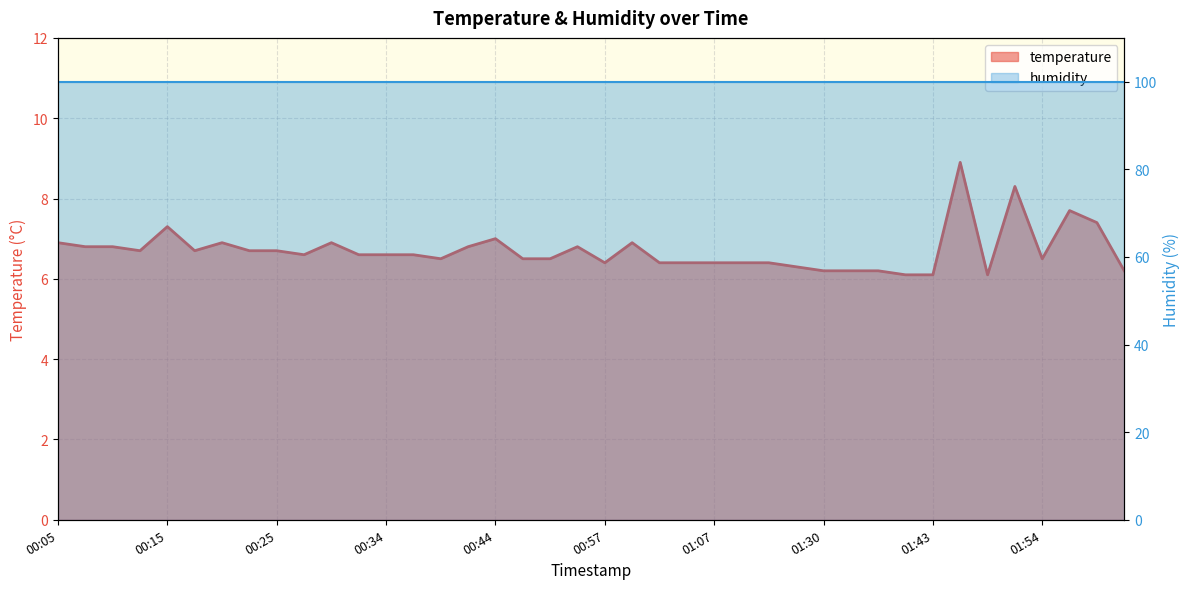

Does the chart have visible grid lines?

Yes